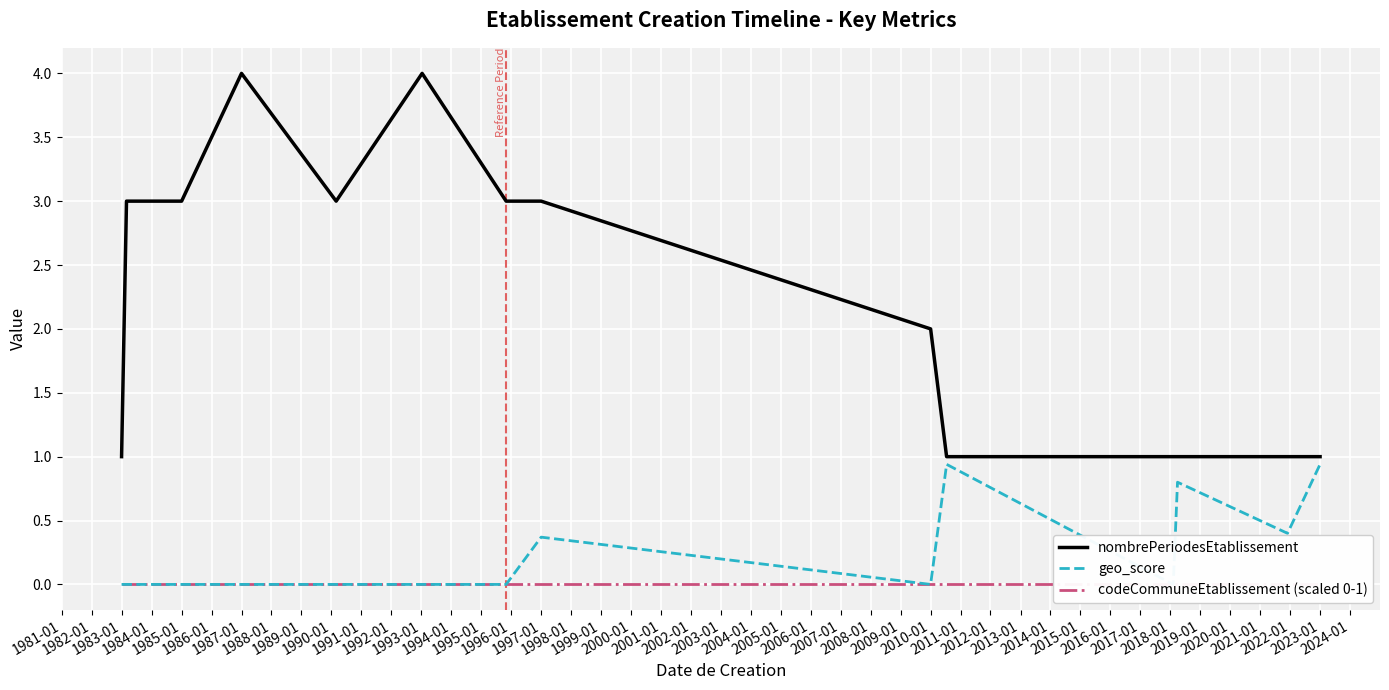

What is the maximum value for nombrePeriodesEtablissement?

4